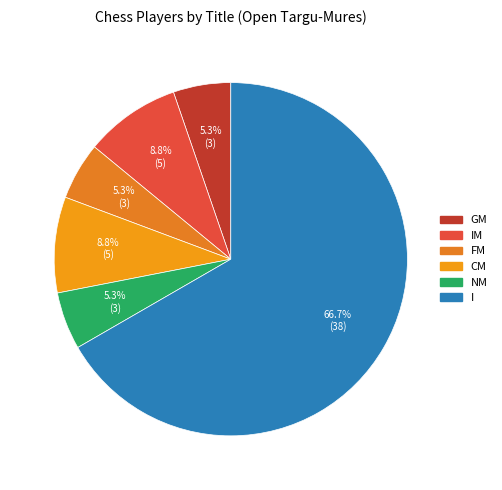

Count the number of slices in the pie.

6